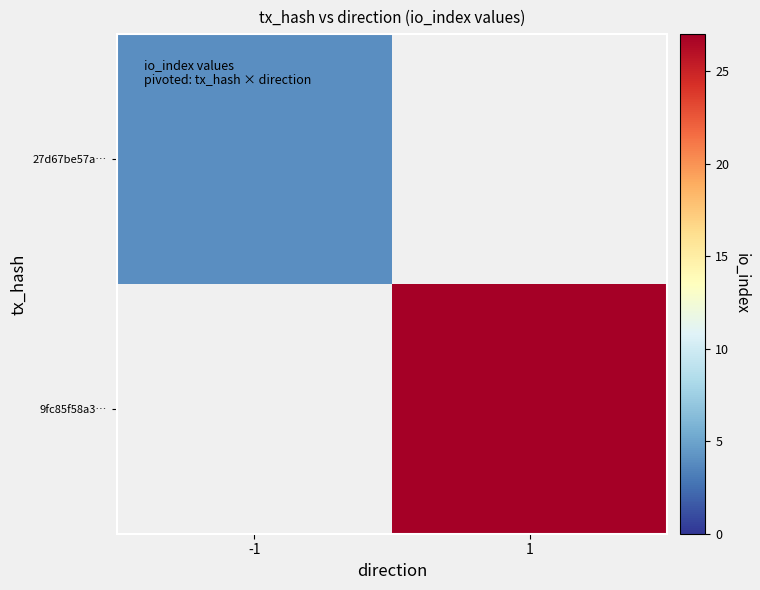

How many values in 27d67be57a… are above zero?

1